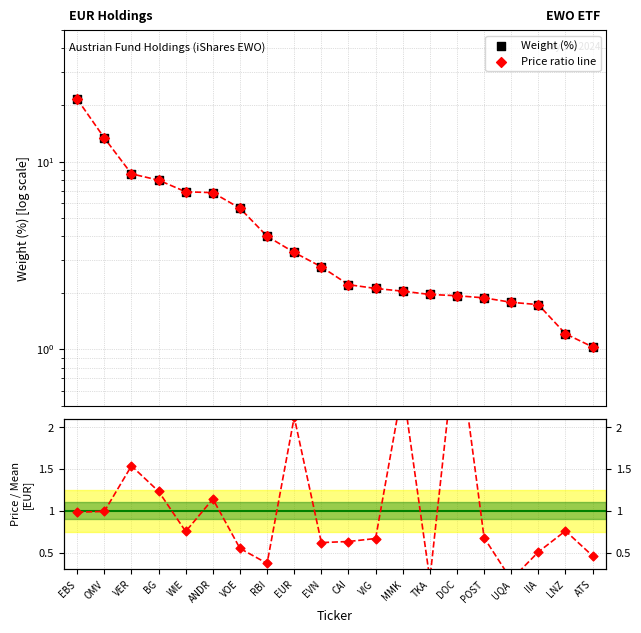

Which series contains the lowest Y value?

Price/Mean Price